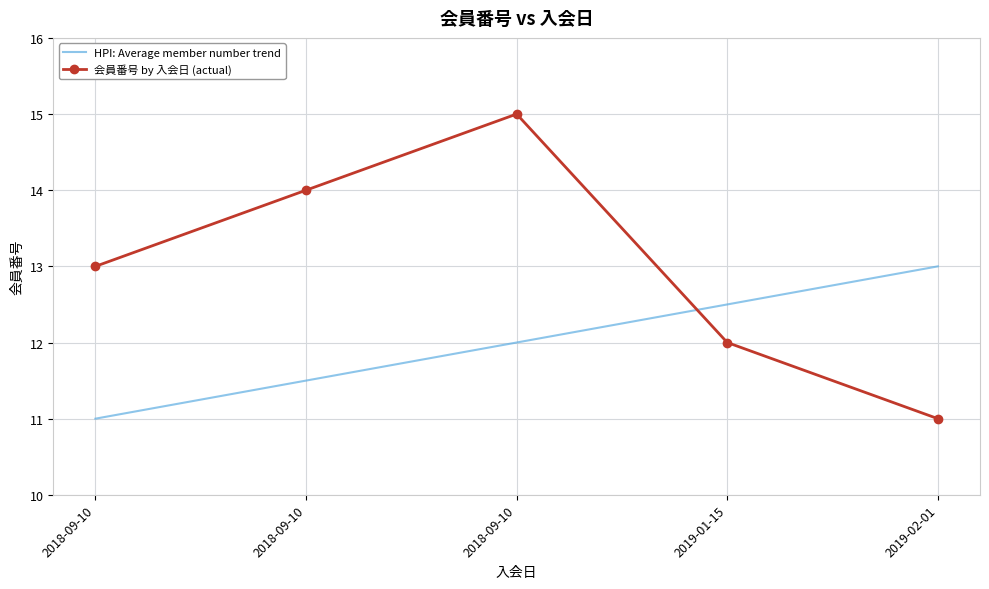

How many categories are shown in the chart?

5